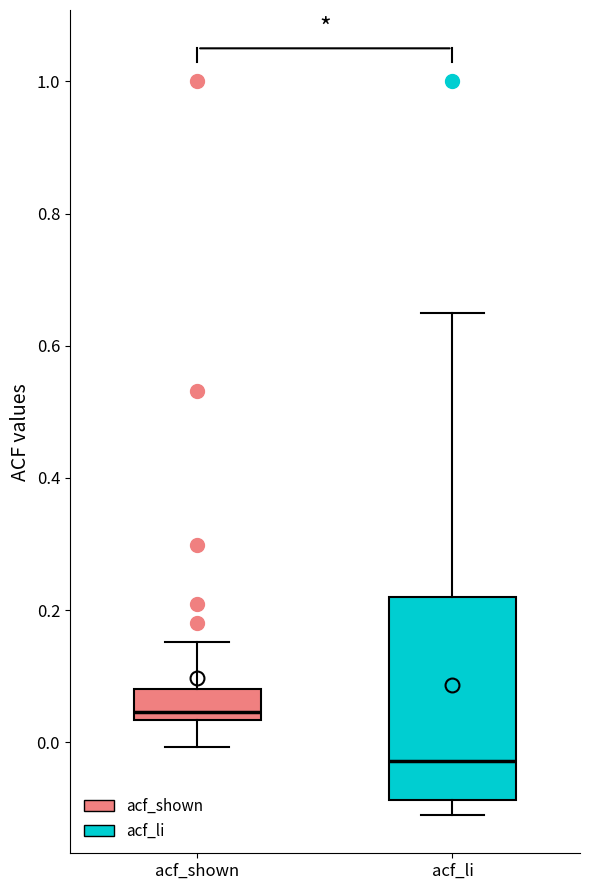

Reading left to right, read every box against the y-axis: the position of its median line, the range the box covers, and the ends of its whiskers. The values are not printed on the chart, so give them approximately, as read against the axis.

acf_shown: median 0.04 (just above the box's lower edge), box 0.04 to 0.08, whiskers 0.00 to 0.16
acf_li: median -0.02, box -0.08 to 0.22, whiskers -0.10 to 0.66